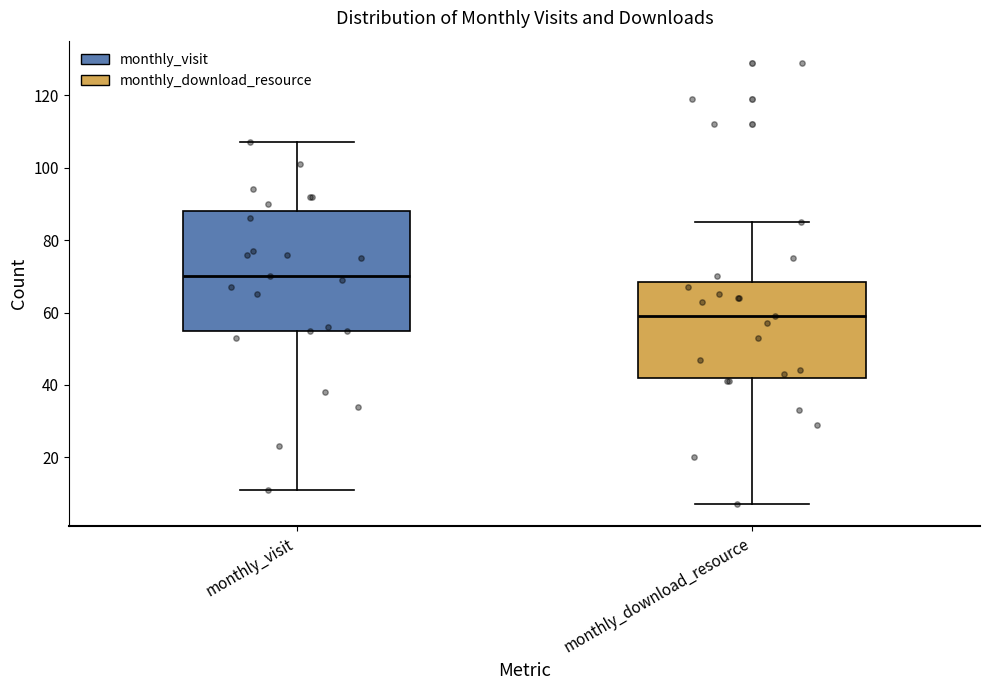

Reading left to right, read every box against the y-axis: the position of its median line, the range the box covers, and the ends of its whiskers. The values are not printed on the chart, so give them approximately, as read against the axis.

monthly_visit: median 70, box 56 to 88, whiskers 12 to 108
monthly_download_resource: median 60, box 42 to 68, whiskers 8 to 86